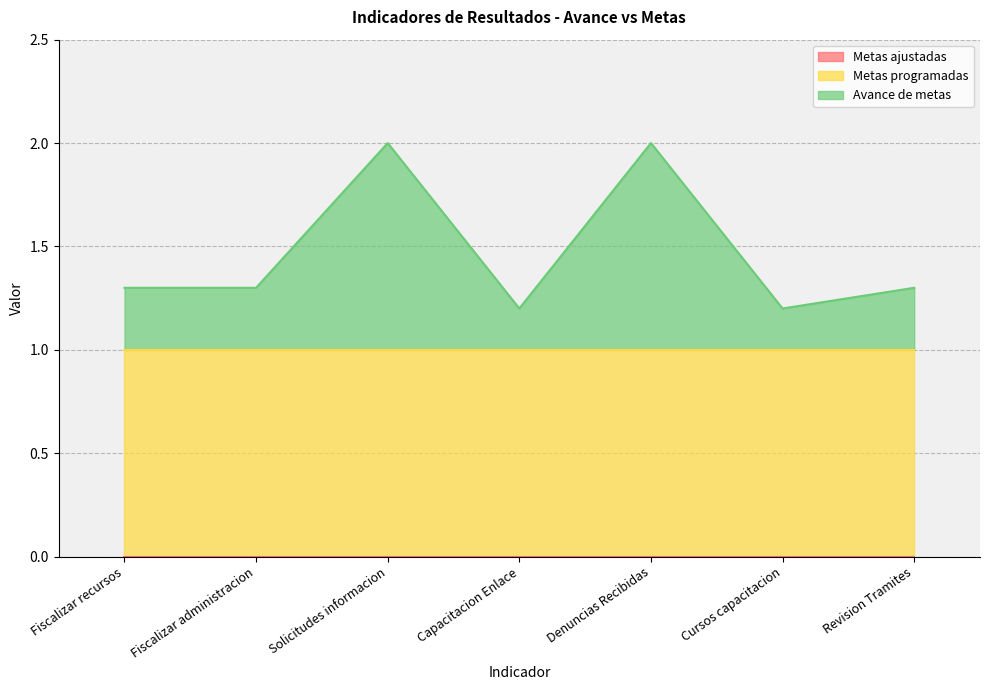

What is the total value across all series at Fiscalizar recursos?

1.3